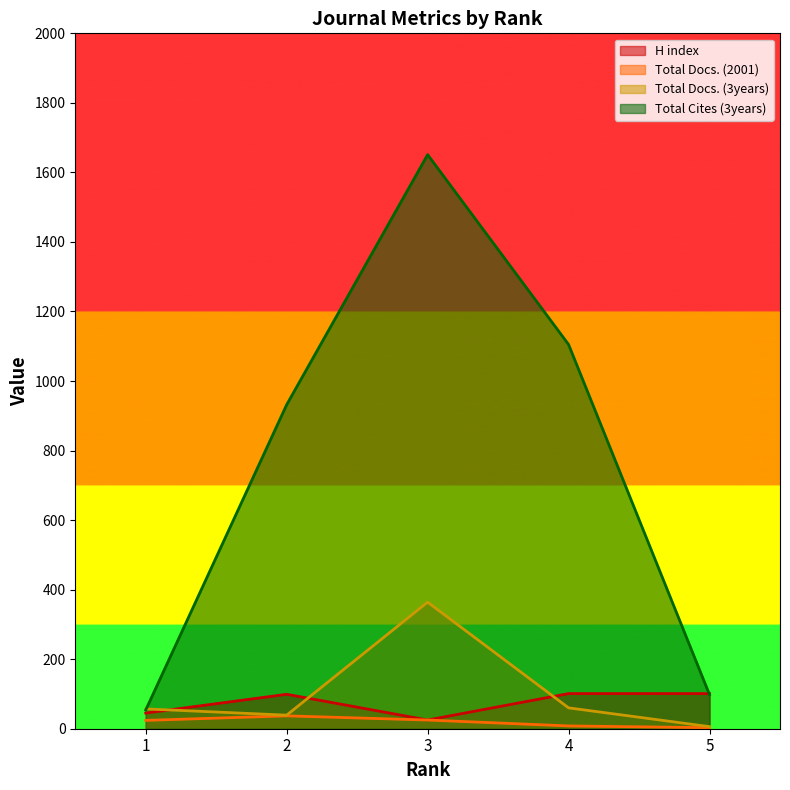

At which category does Total Docs. (3years) reach its first local valley?

2